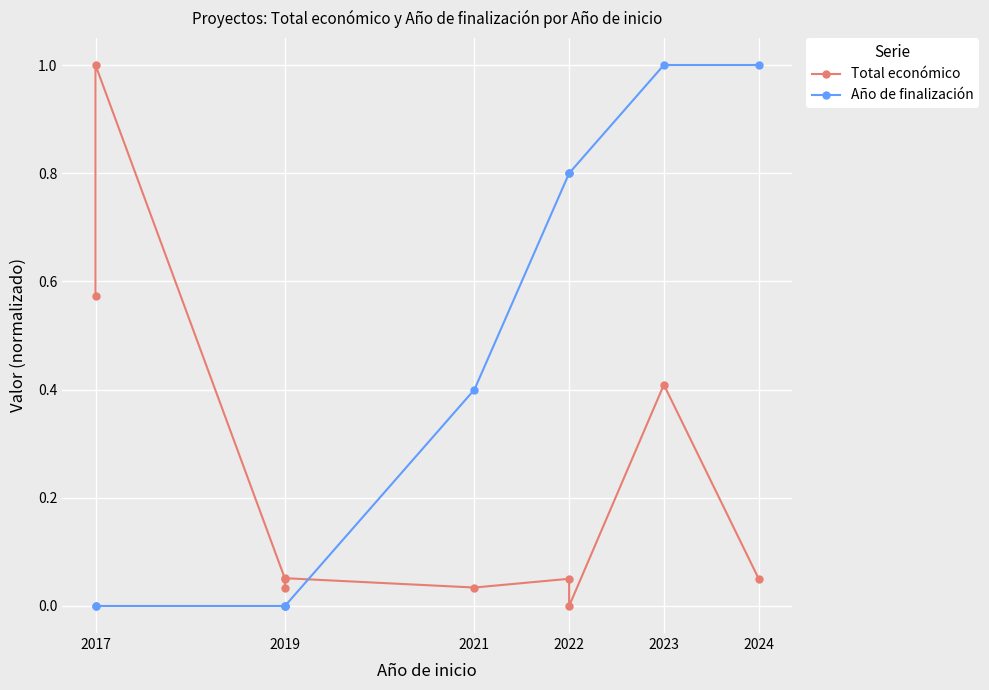

Reading left to right, extract all data points from this chart.

Total económico: 0.6	1.0	0.1	0.0	0.1	0.0	0.1	0.0	0.4	0.1
Año de finalización: 0.0	0.0	0.0	0.0	0.0	0.4	0.8	0.8	1.0	1.0